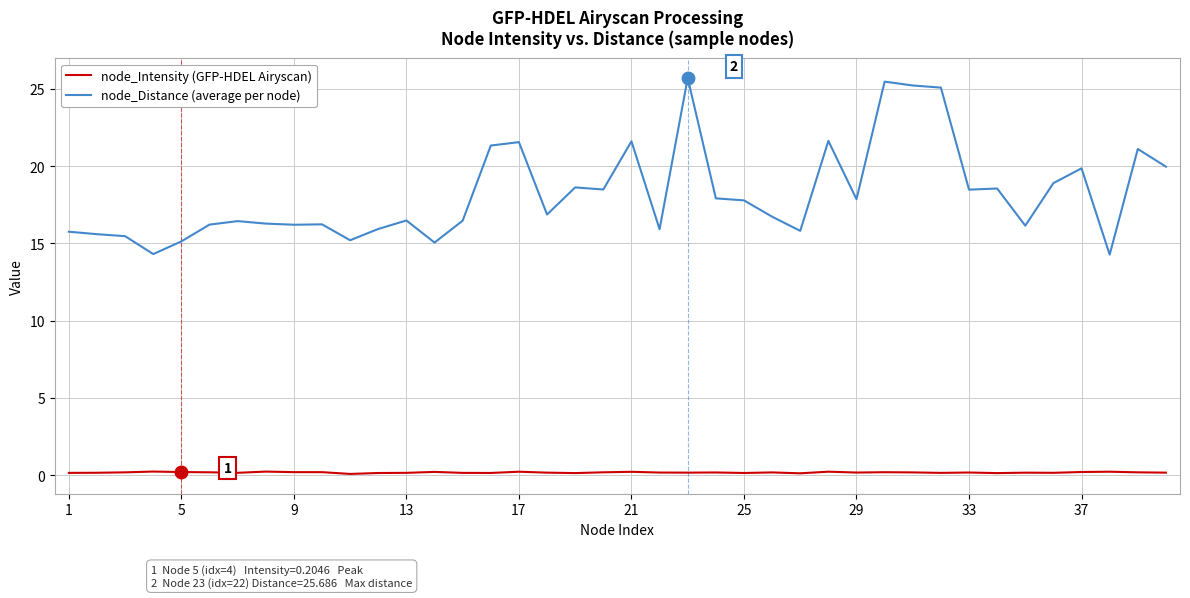

Rank the series by their average value, from highest to lowest.

node_Distance (average per node), node_Intensity (GFP-HDEL Airyscan)